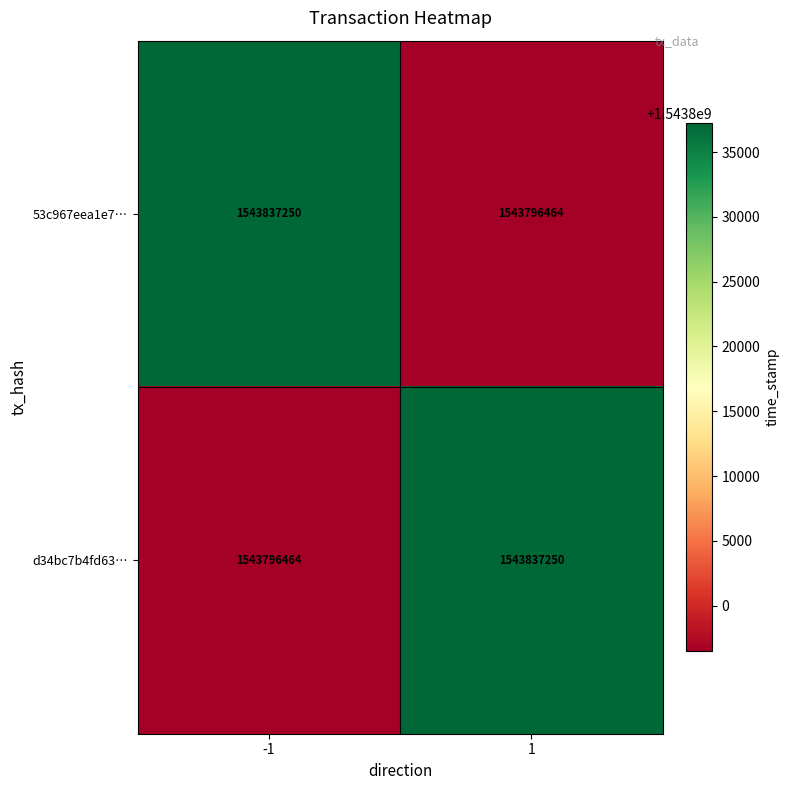

What is the total value across all series at -1?

3087633714